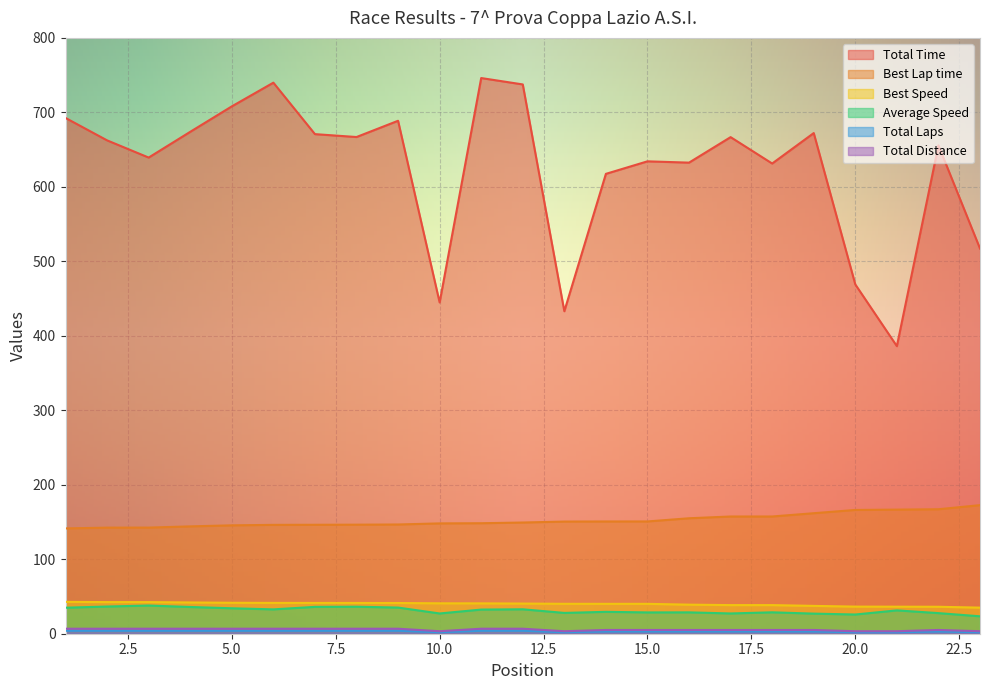

Reading left to right, what are all the values shown in this chart?

Total Time: 692.5	662.4	639.3	673.9	708.0	739.9	670.8	666.9	688.7	444.8	746.1	737.5	433.0	617.4	634.3	632.5	666.8	631.3	672.2	469.0	386.1	655.7	517.1
Best Lap time: 141.4	142.4	142.5	144.1	145.5	146.2	146.3	146.4	146.7	148.1	148.4	149.3	150.6	150.7	150.7	155.0	157.4	157.4	161.8	166.2	166.6	167.1	172.6
Best Speed: 42.8	42.5	42.4	42.0	41.6	41.4	41.3	41.3	41.2	40.8	40.8	40.5	40.2	40.1	40.1	39.0	38.4	38.4	37.4	36.4	36.3	36.2	35.0
Average Speed: 34.9	36.5	37.8	35.9	34.2	32.7	36.1	36.3	35.1	27.2	32.4	32.8	27.9	29.4	28.6	28.7	27.2	28.7	27.0	25.8	31.3	27.7	23.4
Total Laps: 4.0	4.0	4.0	4.0	4.0	4.0	4.0	4.0	4.0	2.0	4.0	4.0	2.0	3.0	3.0	3.0	3.0	3.0	3.0	2.0	2.0	3.0	2.0
Total Distance: 6.7	6.7	6.7	6.7	6.7	6.7	6.7	6.7	6.7	3.4	6.7	6.7	3.4	5.0	5.0	5.0	5.0	5.0	5.0	3.4	3.4	5.0	3.4